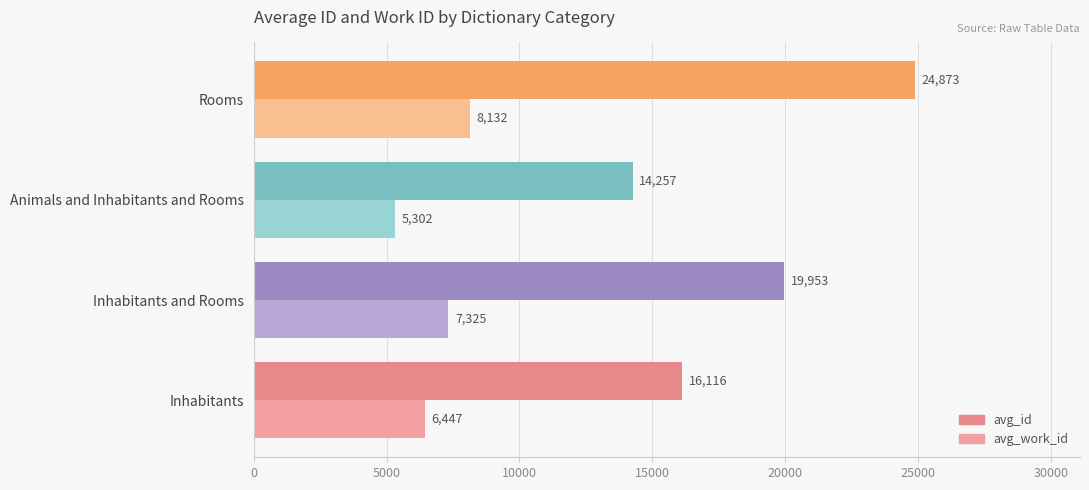

What is the sum of all avg_work_id values?

27206.4